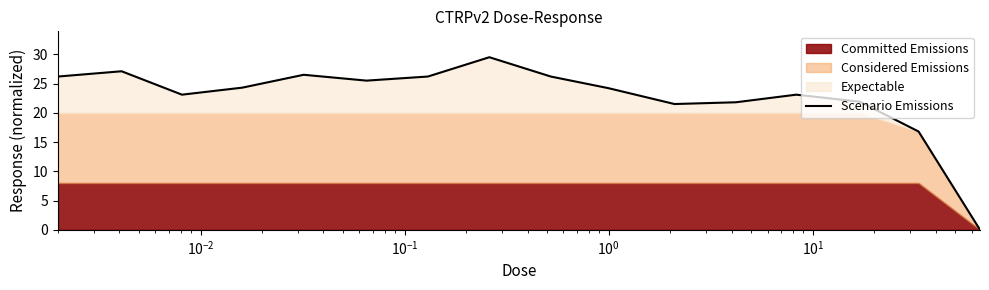

Where is the first local minimum?

$\mathdefault{10^{-2}}$